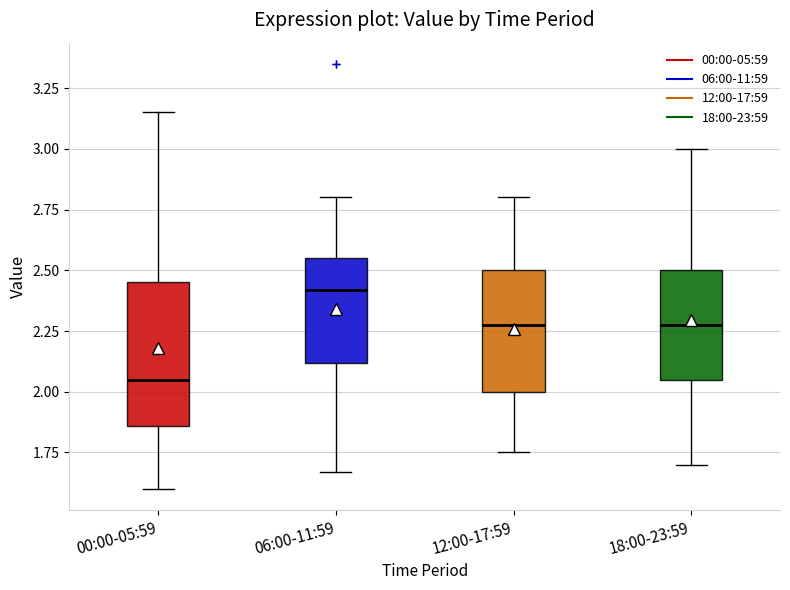

Reading left to right, transcribe this box plot: for each box, give where its median line is, the range the box spans, and where its two whiskers end, as read against the y-axis. The values are not printed on the chart, so give them approximately, as read against the axis.

00:00-05:59: median 2.05, box 1.85 to 2.45, whiskers 1.60 to 3.15
06:00-11:59: median 2.40, box 2.10 to 2.55, whiskers 1.65 to 2.80
12:00-17:59: median 2.30, box 2.00 to 2.50, whiskers 1.75 to 2.80
18:00-23:59: median 2.30, box 2.05 to 2.50, whiskers 1.70 to 3.00